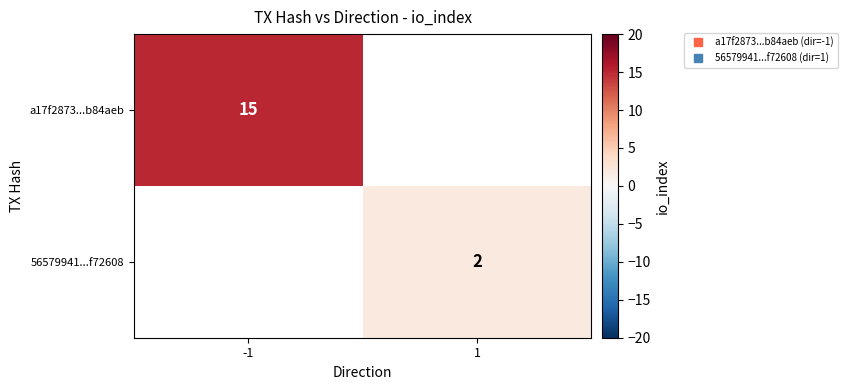

List the labels in order of a17f2873...b84aeb value, largest first.

-1, 1